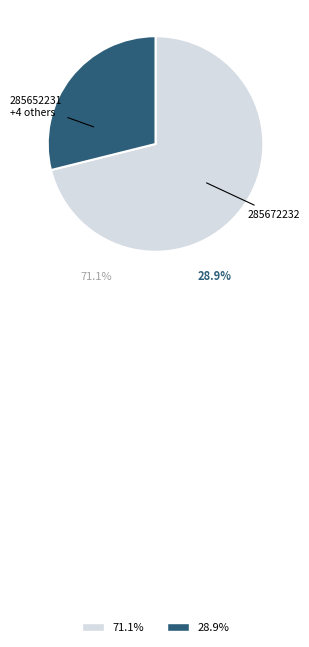

Is there a majority slice in this chart?

Yes